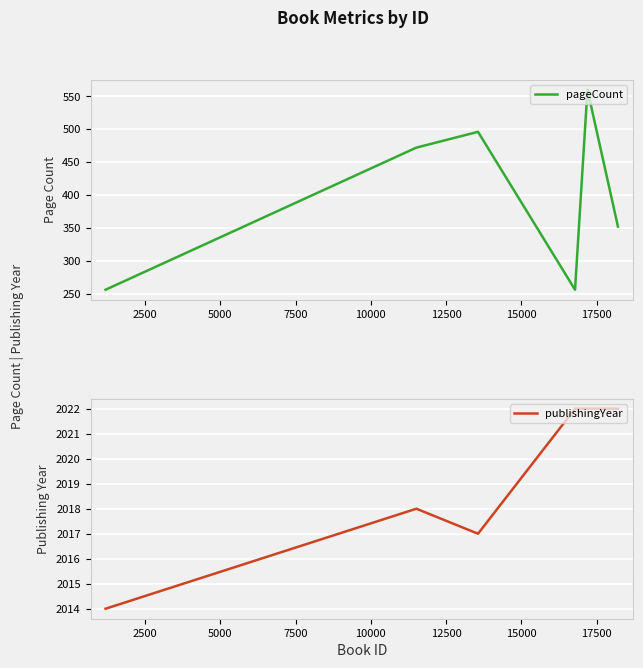

Which series has the largest total across all categories?

publishingYear